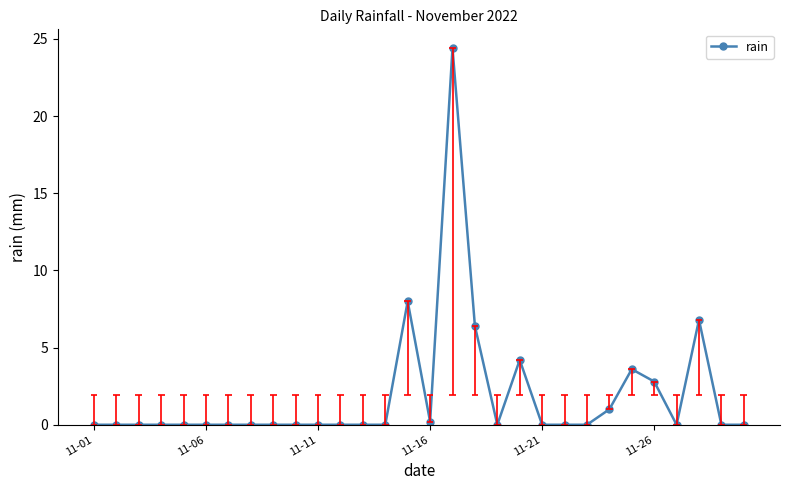

How many points are higher than both their immediate neighbors (excluding endpoints)?

5